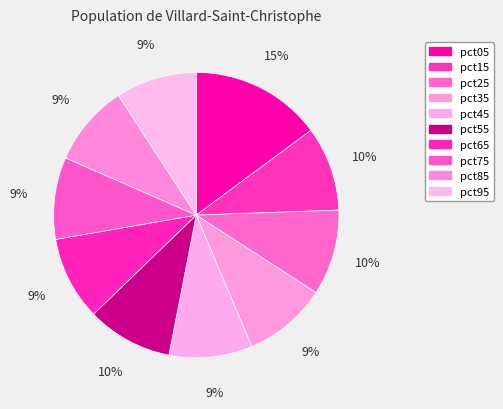

To the nearest percent, what percentage of the pie is pct35?

9%